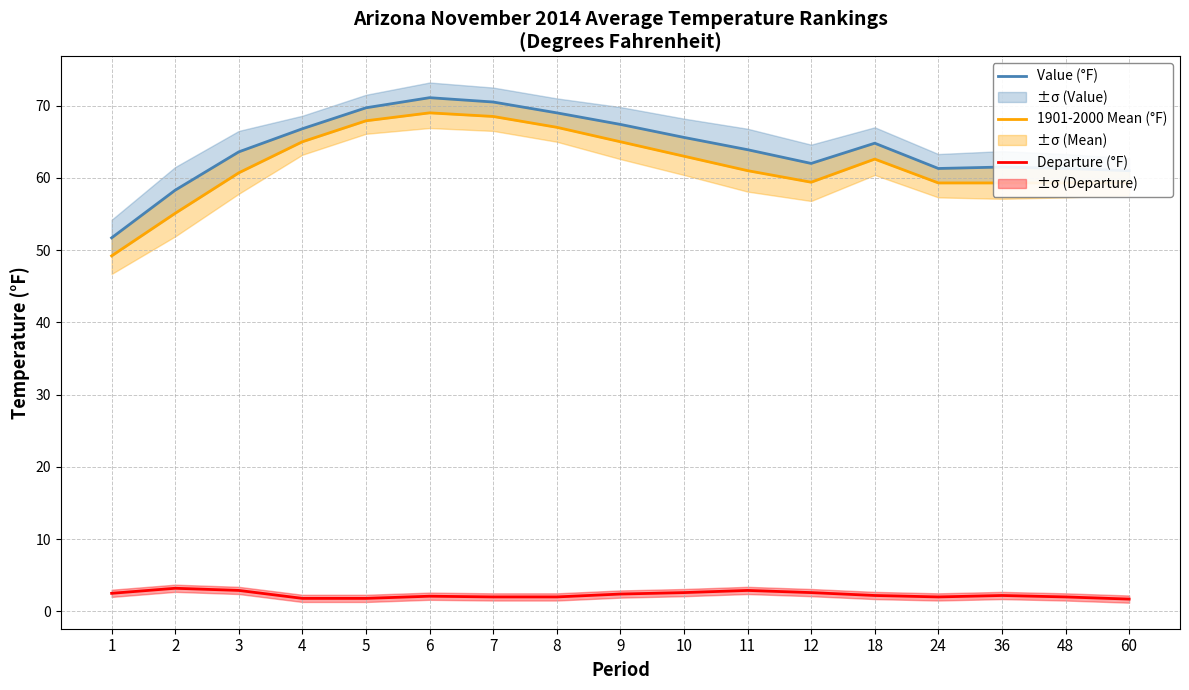

The value of 1901-2000 Mean (°F) at 9 is 111.6. True or false?

False